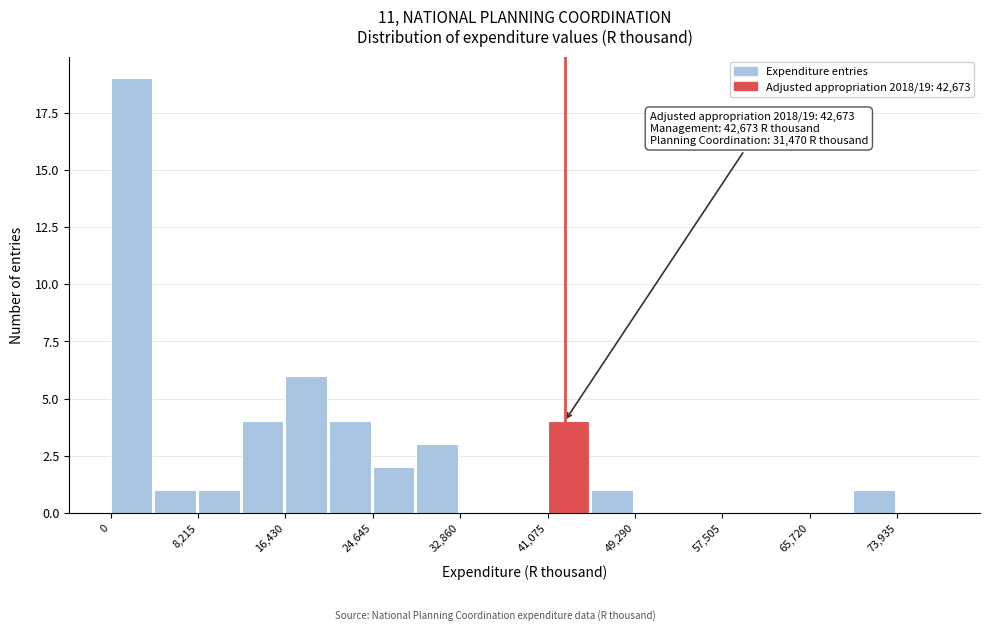

Which range on the x-axis has the tallest bar?

0 to 4000